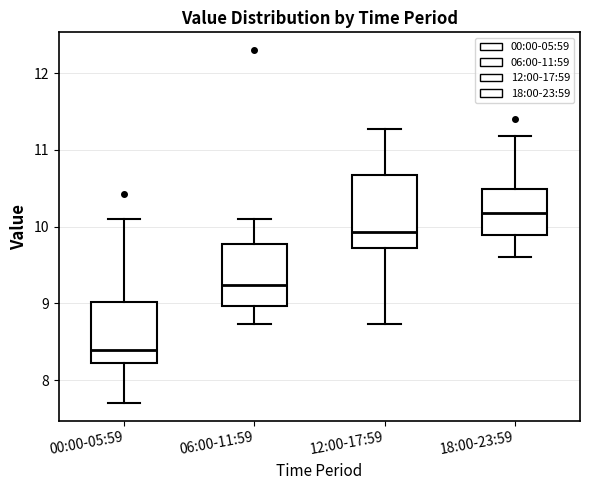

Where is the upper edge of the box for 06:00-11:59 on the y-axis? The values are not printed on the chart, so give them approximately, as read against the axis.

9.8